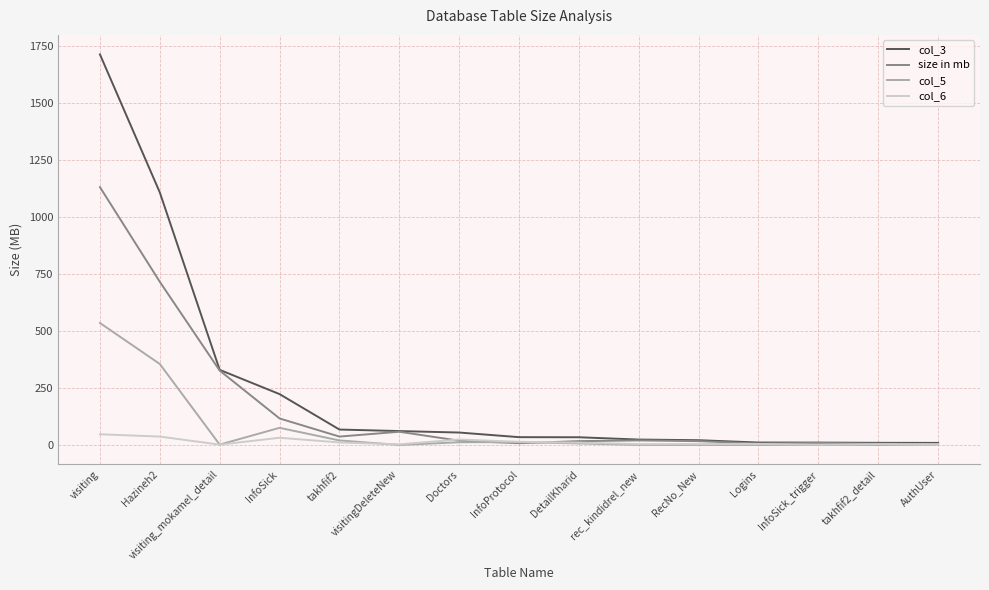

True or false: col_6 has more than 1 points higher than both neighbors.

True